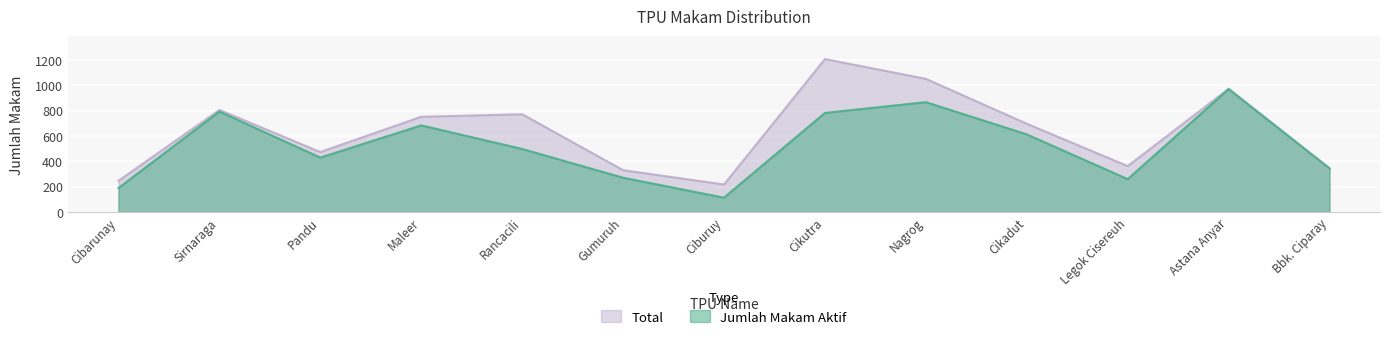

True or false: Jumlah Makam Aktif has a value of 171 at Cikadut.

False